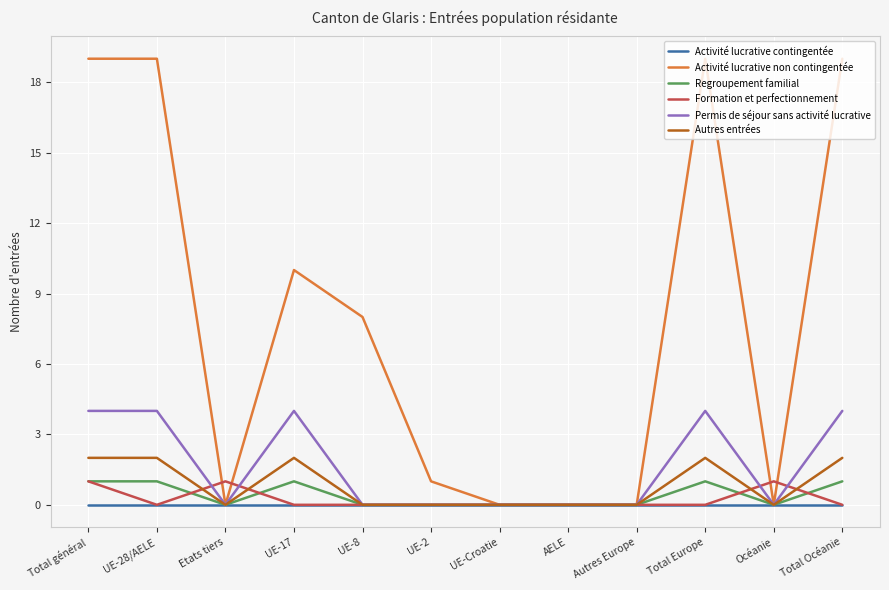

What position from the left is Etats tiers?

3